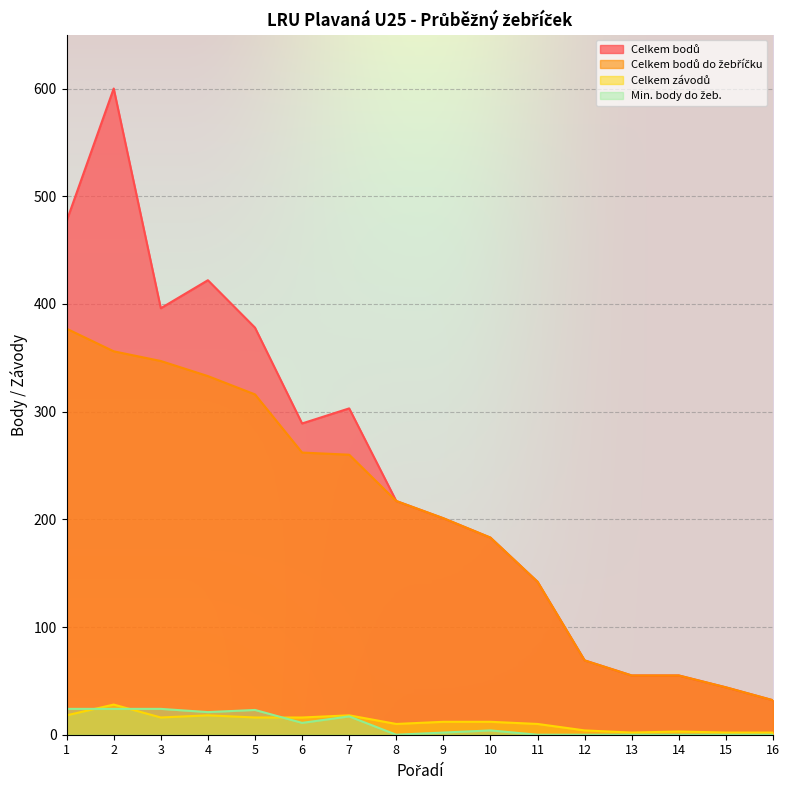

Reading left to right, transcribe all the data shown in this chart.

Celkem bodů: 477	600	396	422	378	289	303	217	201	183	142	69	55	55	44	32
Celkem bodů do žebříčku: 377	356	347	333	316	262	260	217	201	183	142	69	55	55	44	32
Celkem závodů: 18	28	16	18	16	16	18	10	12	12	10	4	2	3	2	2
Min. body do žeb.: 24	24	24	21	23	11	17	0	2	4	0	0	0	0	0	0